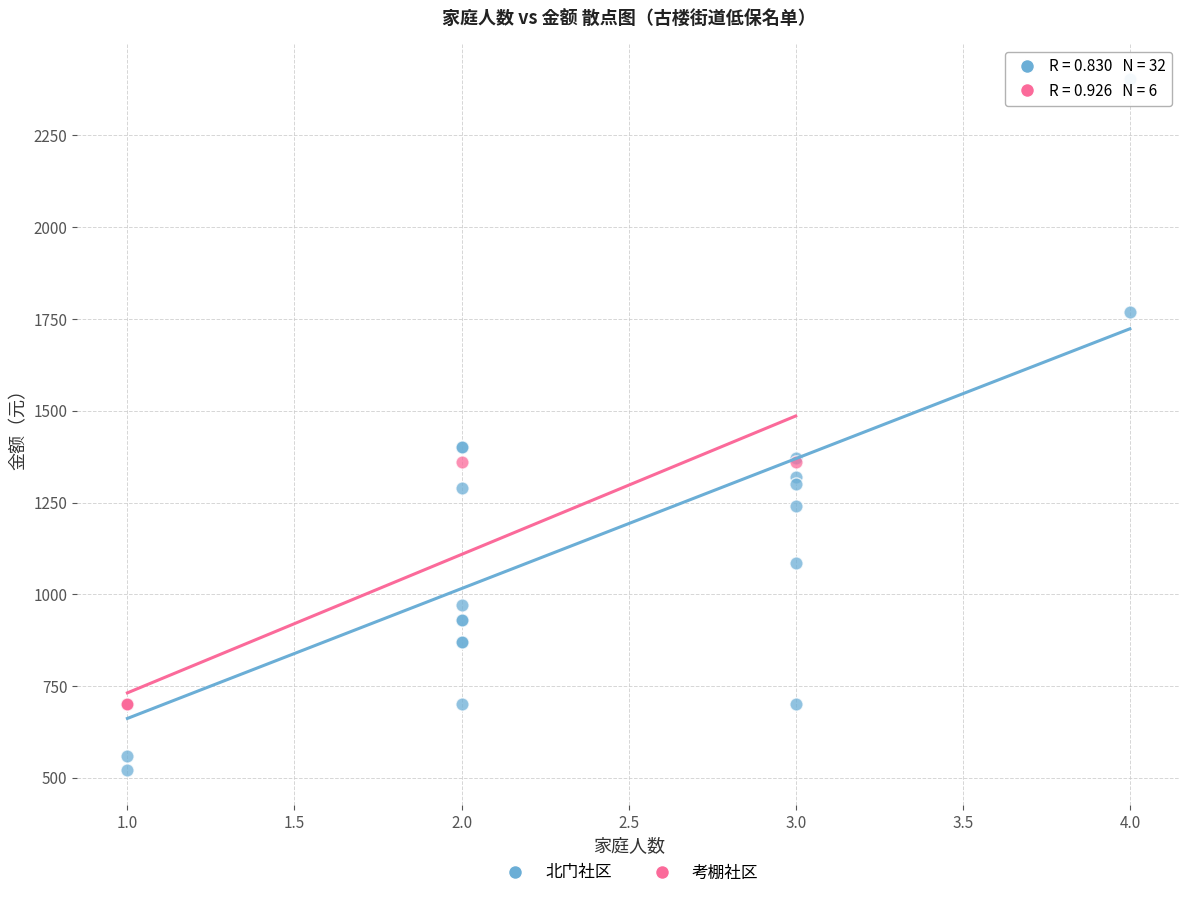

Which series has the widest spread of Y values?

北门社区